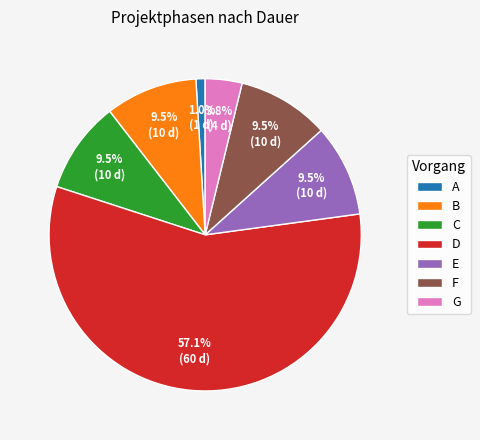

Combined, do F and B account for over 50%?

No